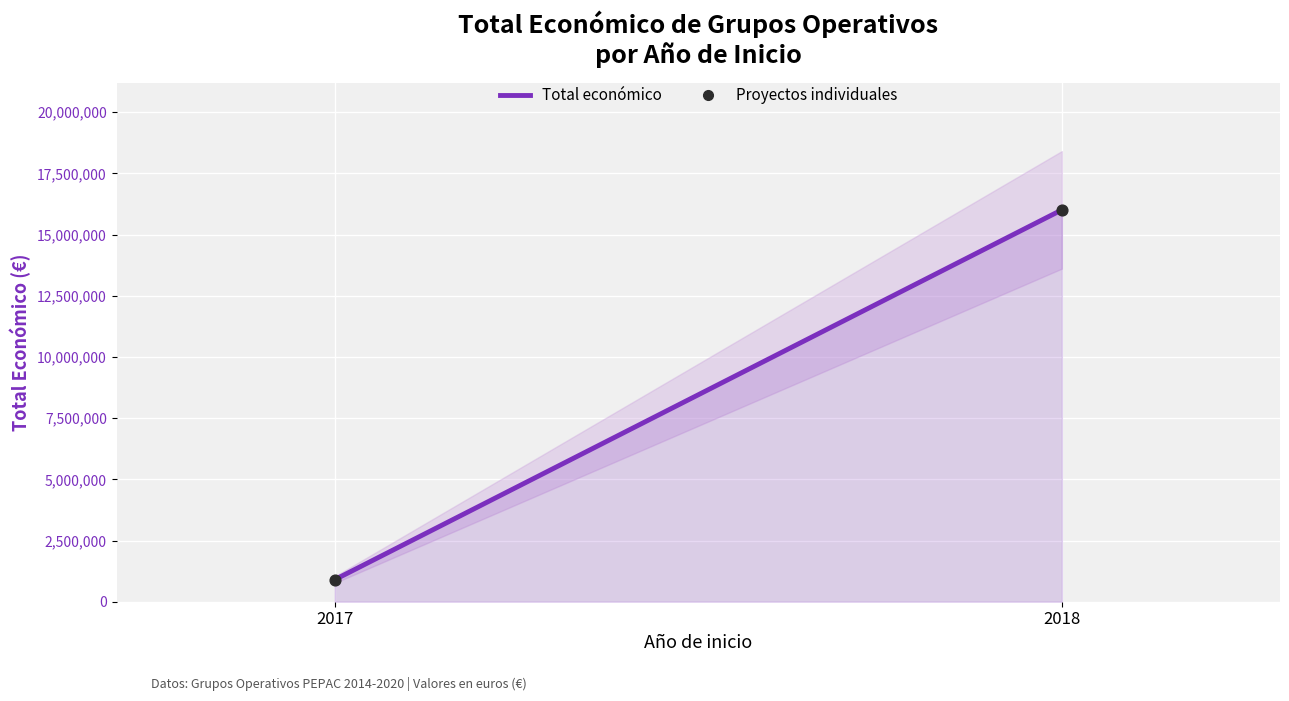

Between 2017 (ECEPA) and 2018 (PURINAS 4.0), which is larger?

2018 (PURINAS 4.0)